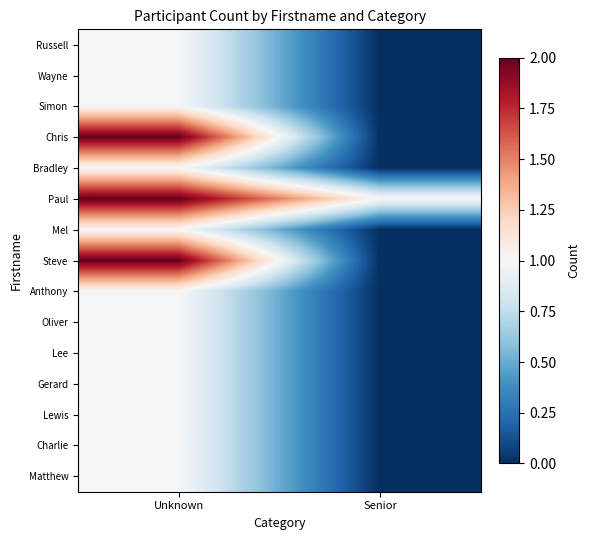

What is the spread (max minus min) of values at Unknown?

1